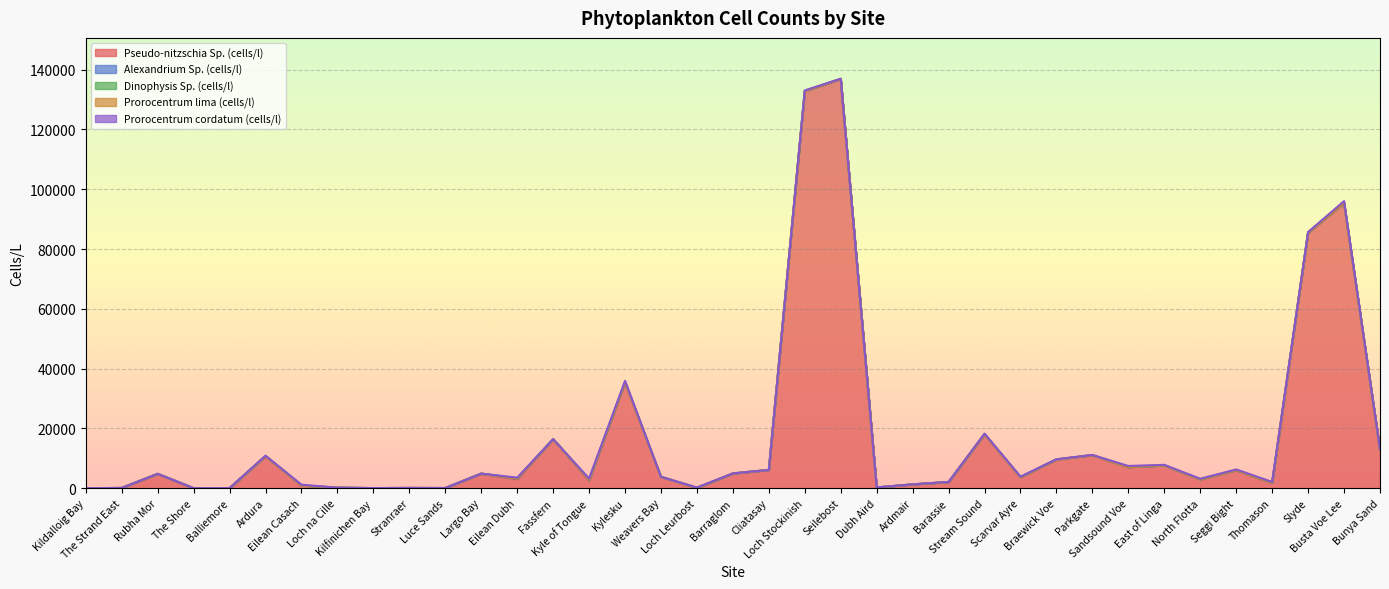

What is the difference between the highest and lowest values at Balliemore?

20